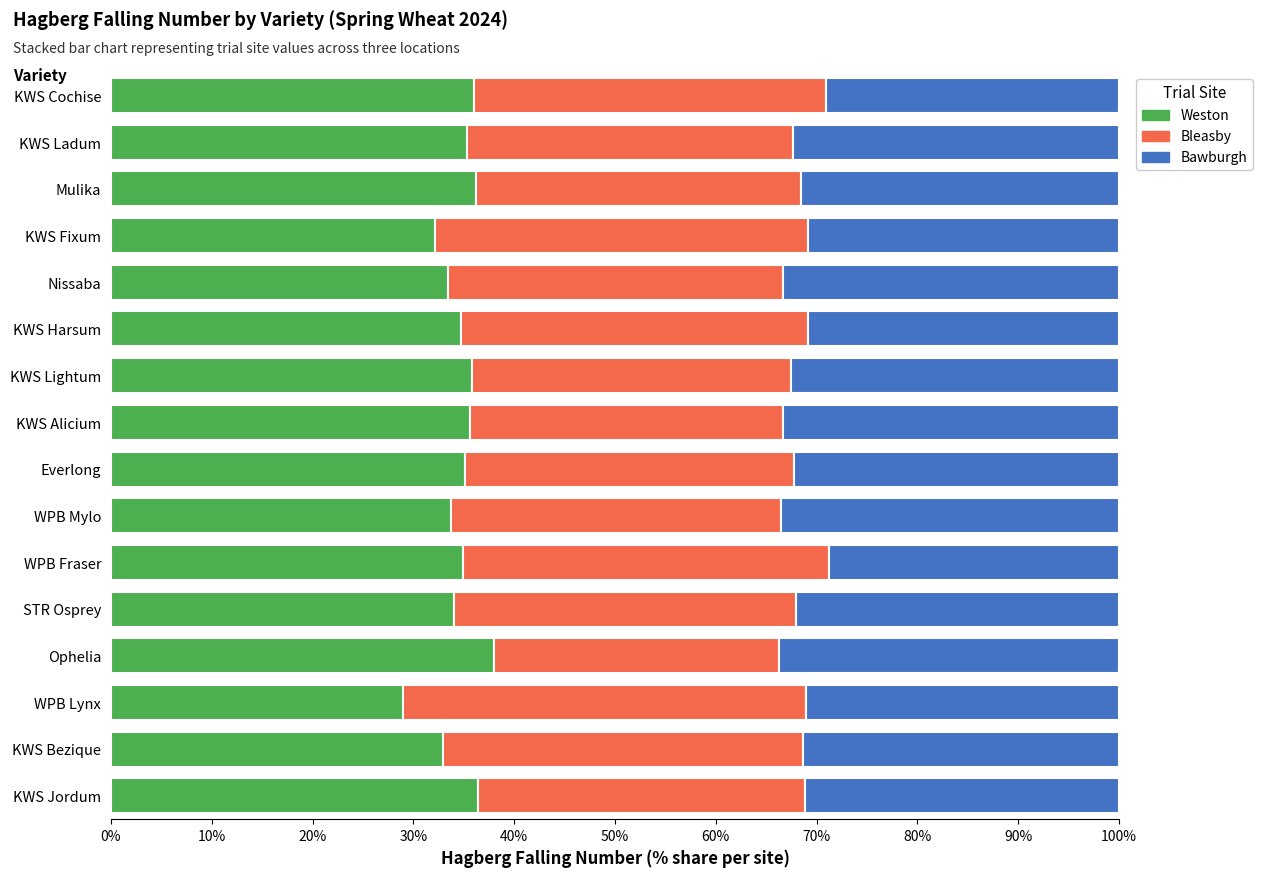

What is the total value across all series at WPB Fraser?

100.0